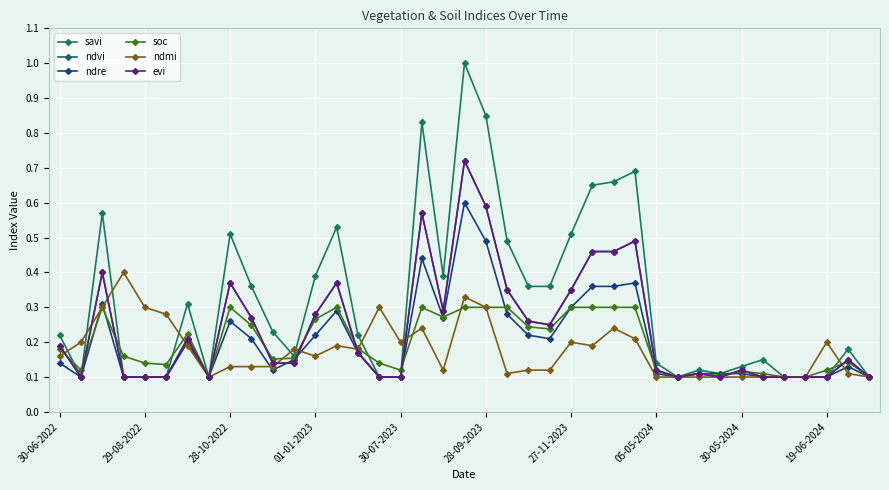

At which label does evi reach its minimum?

29-08-2022